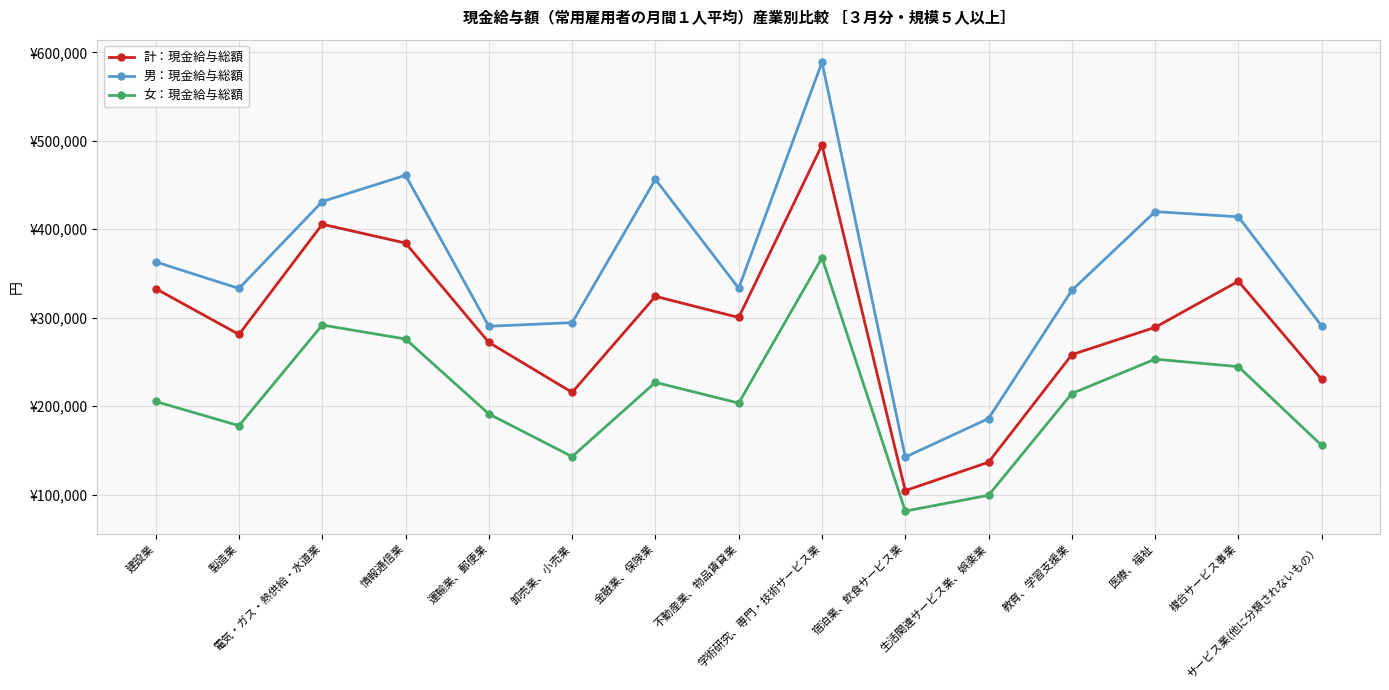

True or false: 計：現金給与総額 has more than 0 points higher than both neighbors.

True